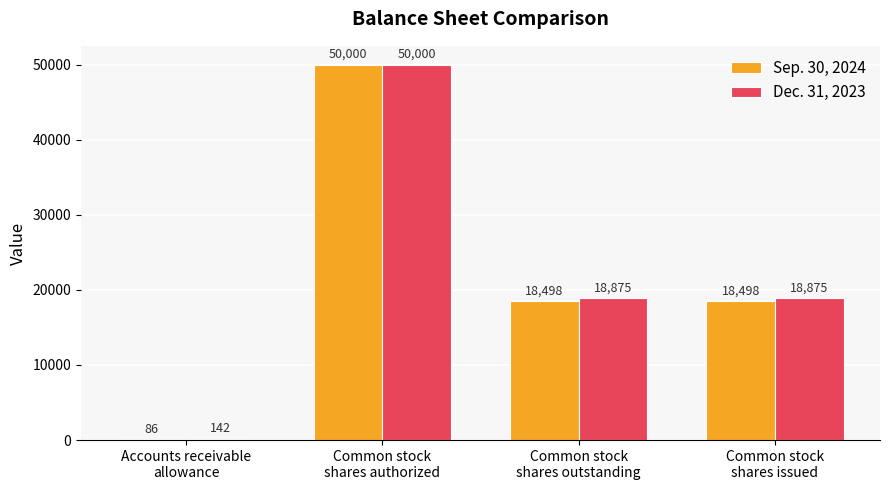

What is the sum of all Dec. 31, 2023 values?

87892